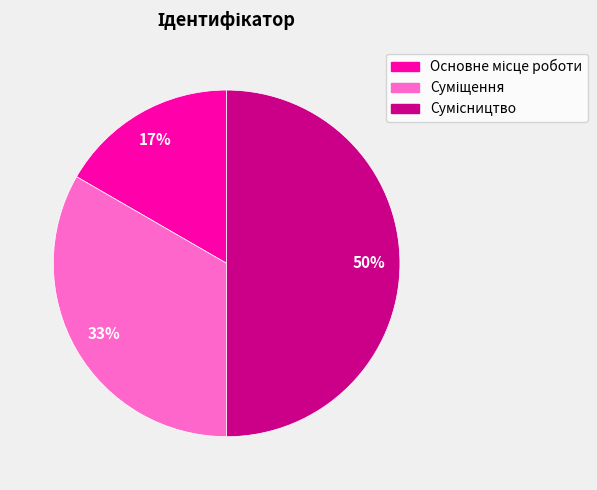

To the nearest percent, what is the average slice percentage?

33%